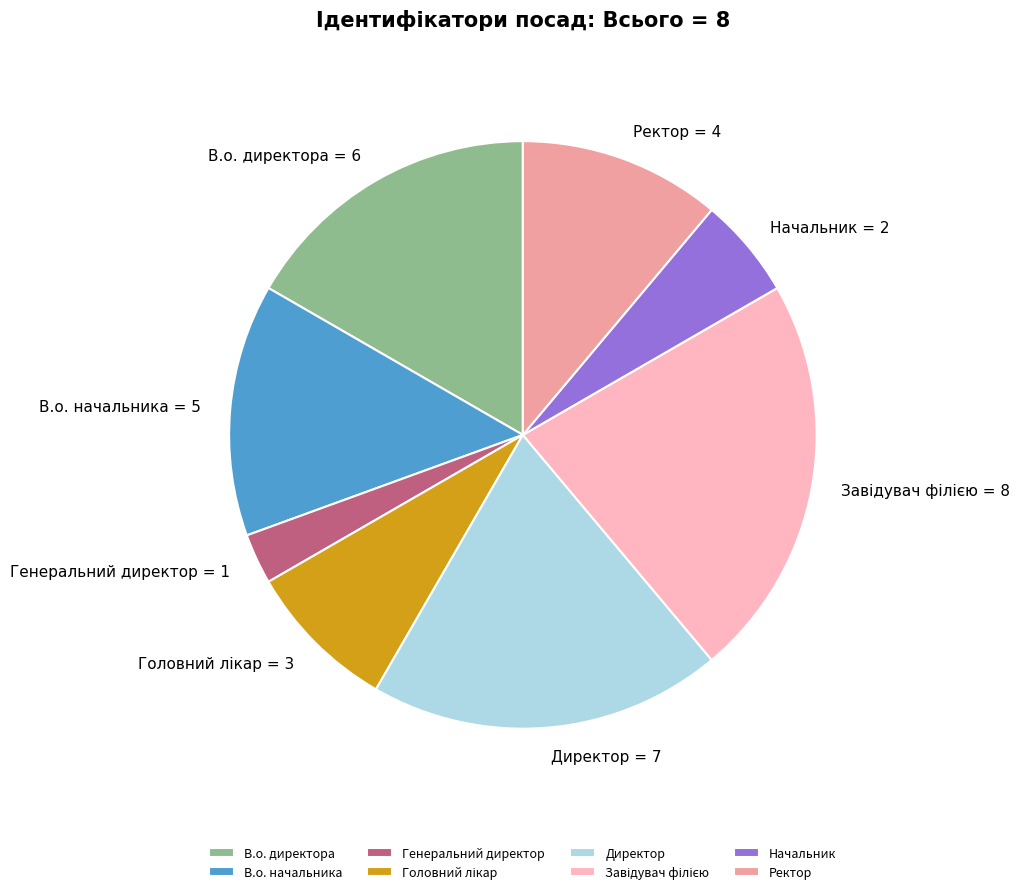

The Начальник slice represents 19% of the pie. True or false?

False